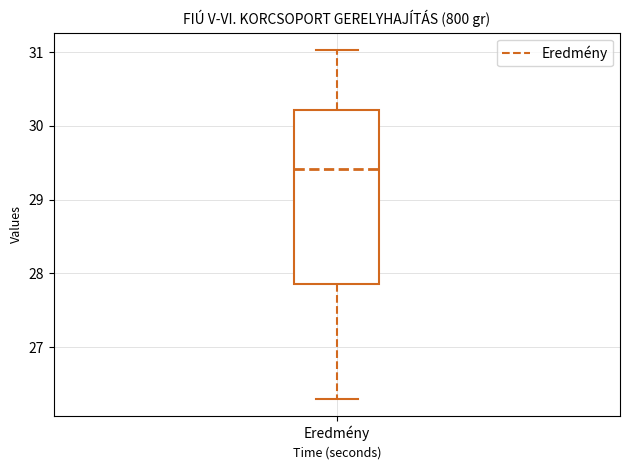

Transcribe this box plot: give where the median line is, the range the box spans, and where the two whiskers end, as read against the y-axis. The values are not printed on the chart, so give them approximately, as read against the axis.

median 29.4, box 27.9 to 30.2, whiskers 26.3 to 31.0